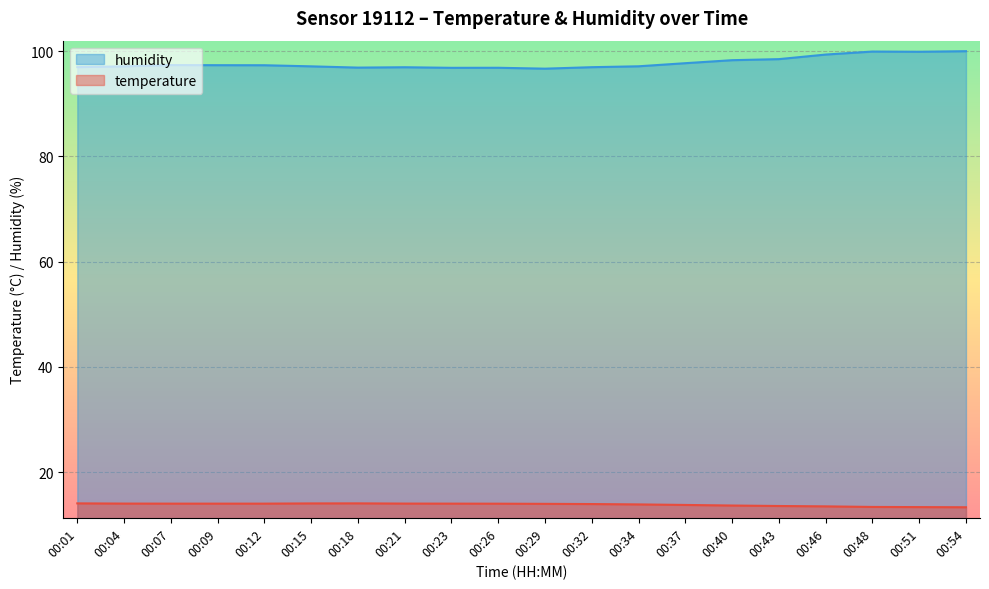

List the series in order of their peak value, lowest first.

temperature, humidity